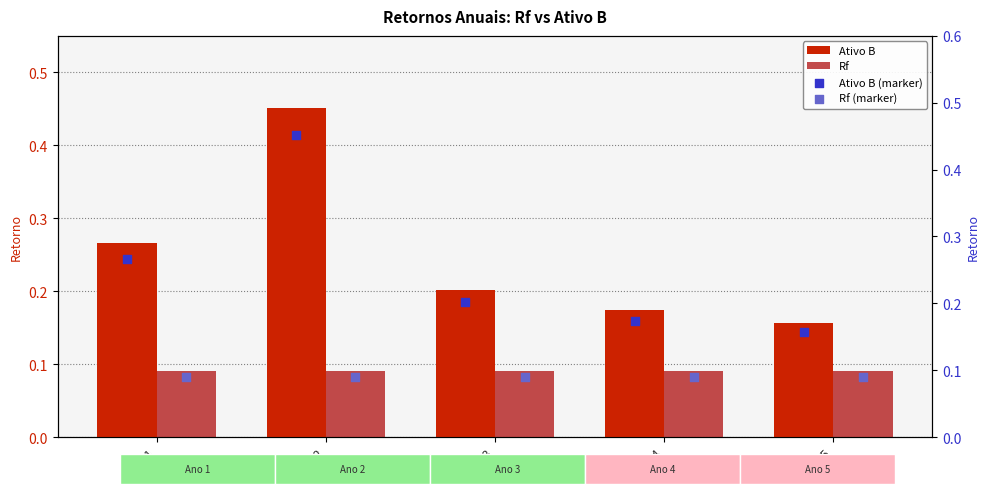

Which series reaches the maximum Y coordinate?

Ativo B